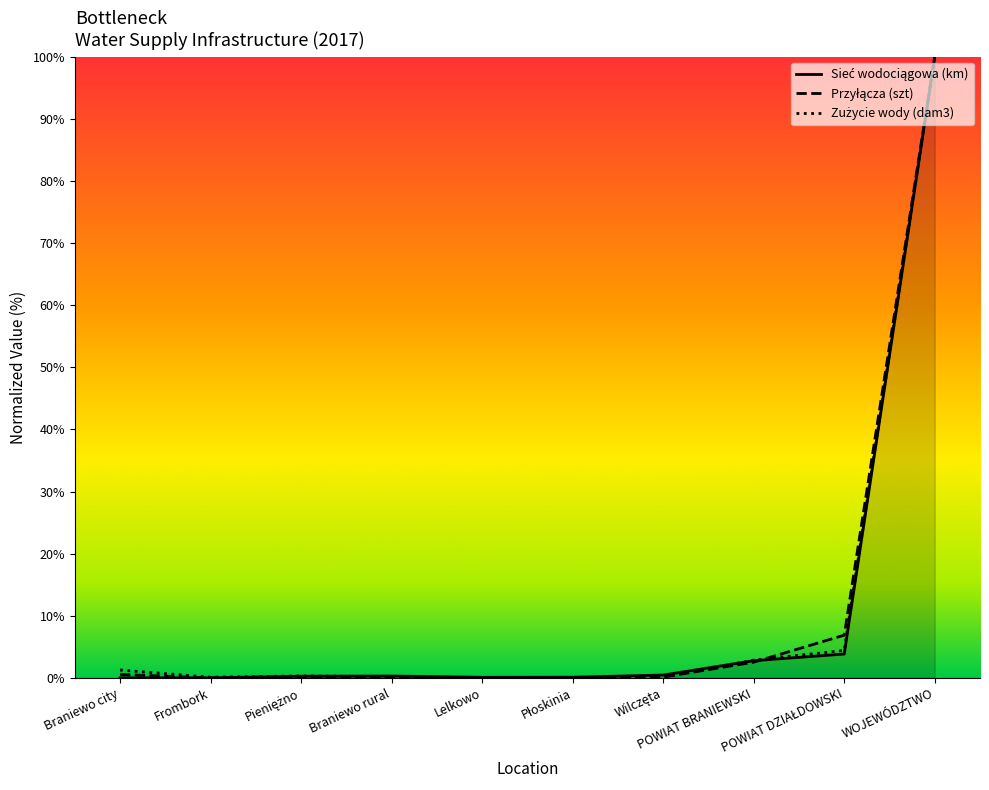

After their last crossing, which series has the higher values: Sieć wodociągowa (km) or Zużycie wody ogółem (dam3)?

Zużycie wody ogółem (dam3)